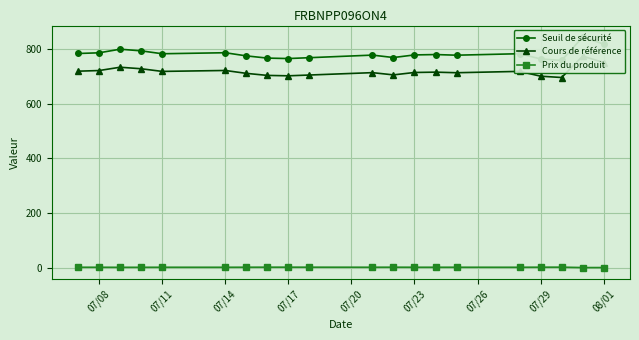

Count the number of categories in the chart.

20